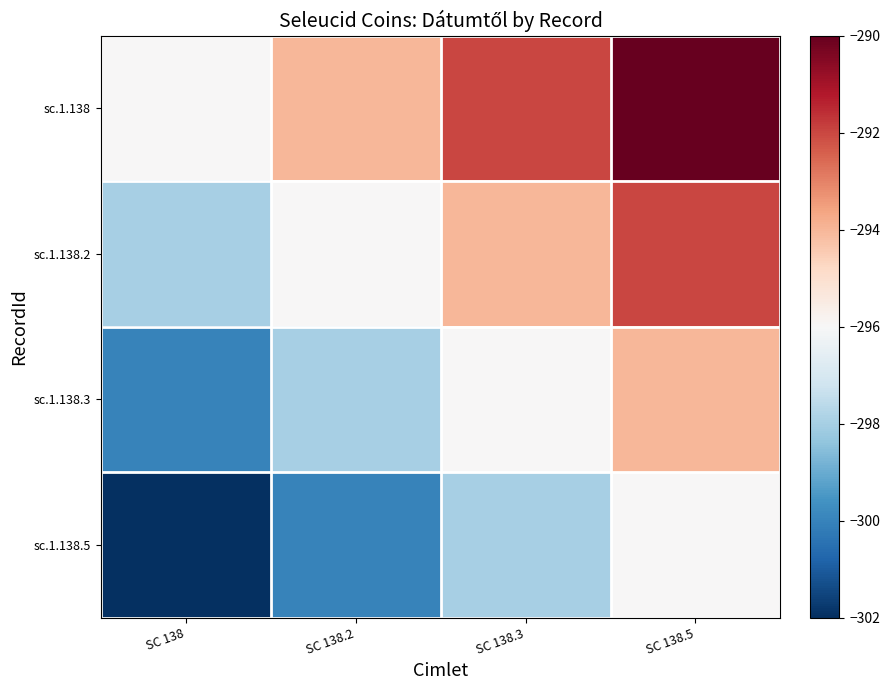

Which has a higher value, SC 138 or SC 138.2?

SC 138.2